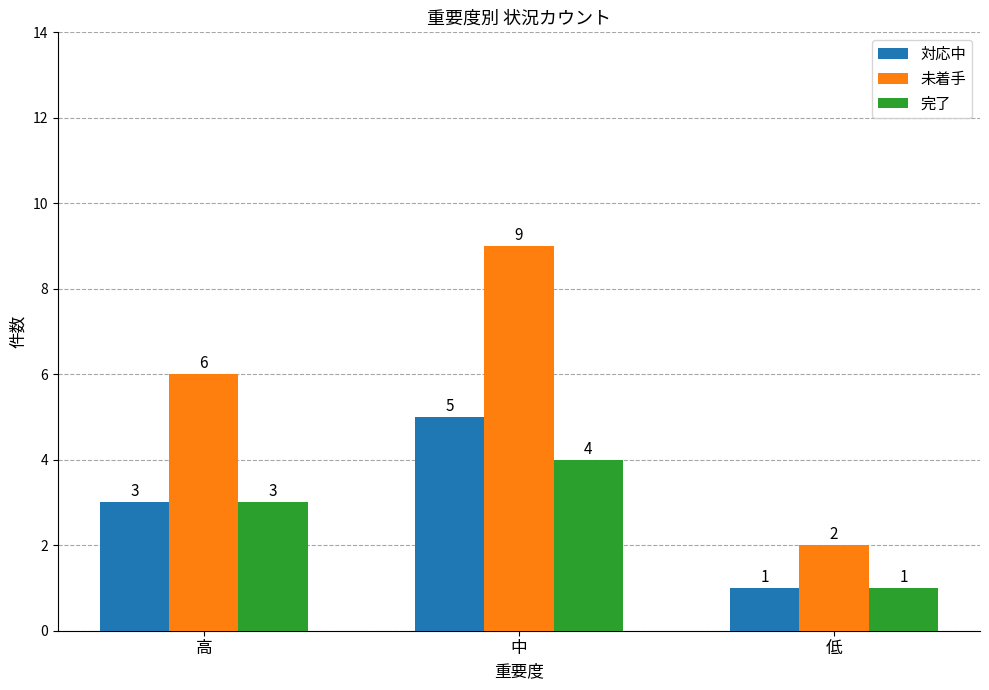

The 未着手 series shows 9 at 中. True or false?

True